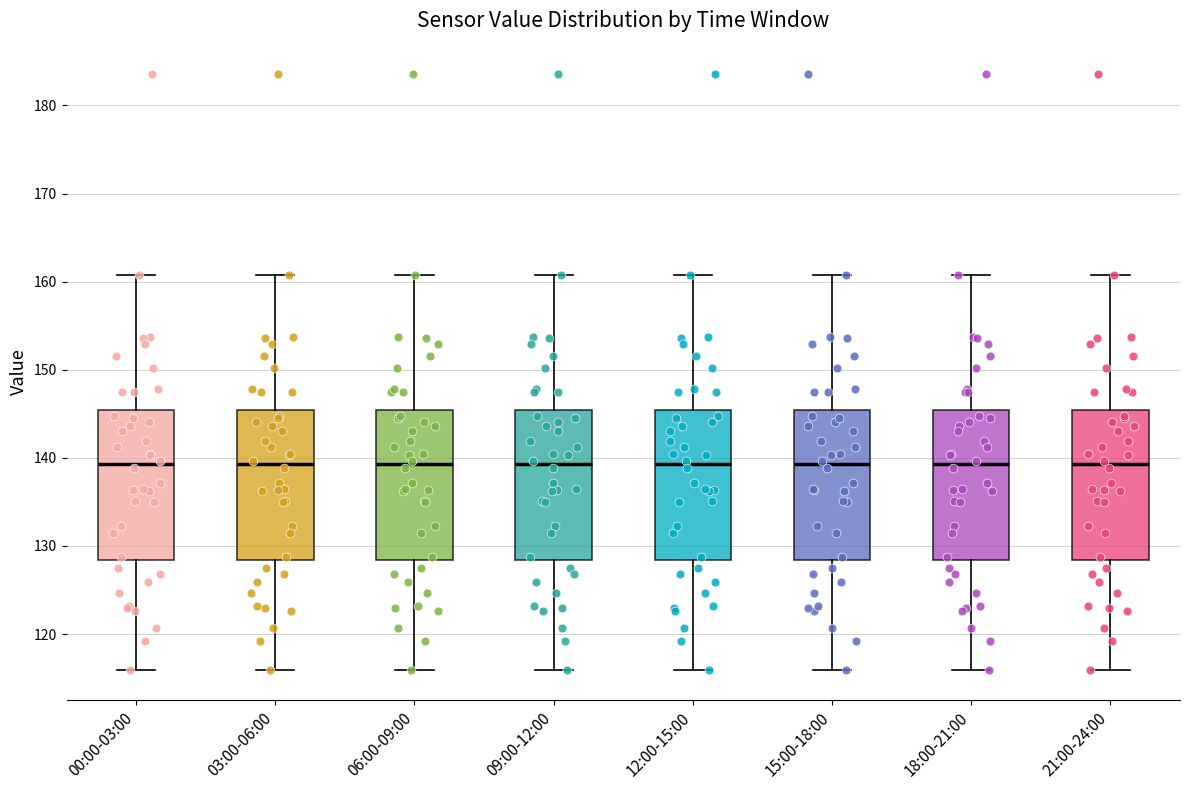

Where is the upper edge of the box for 21:00-24:00 on the y-axis? The values are not printed on the chart, so give them approximately, as read against the axis.

145